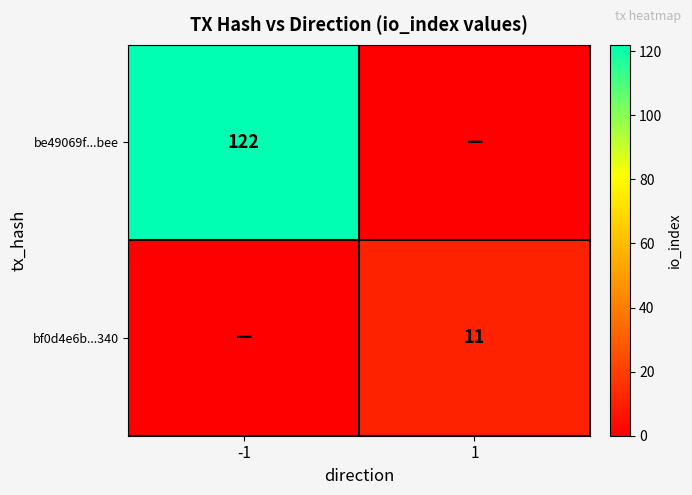

The value of bf0d4e6b...340 at 1 is 16. True or false?

False